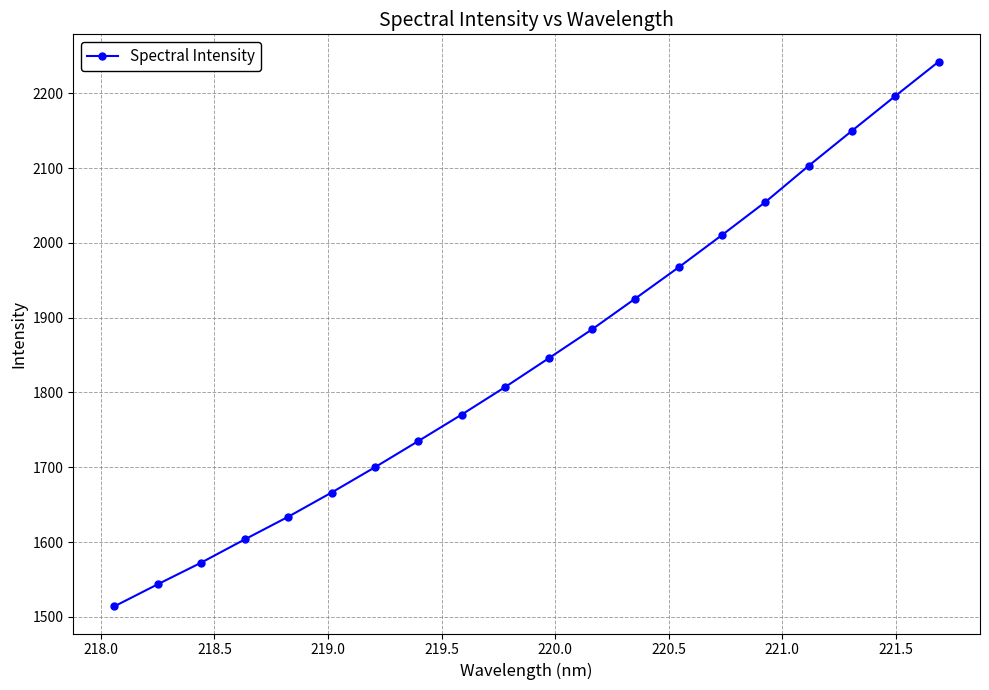

What is the greatest value displayed?

2242.6